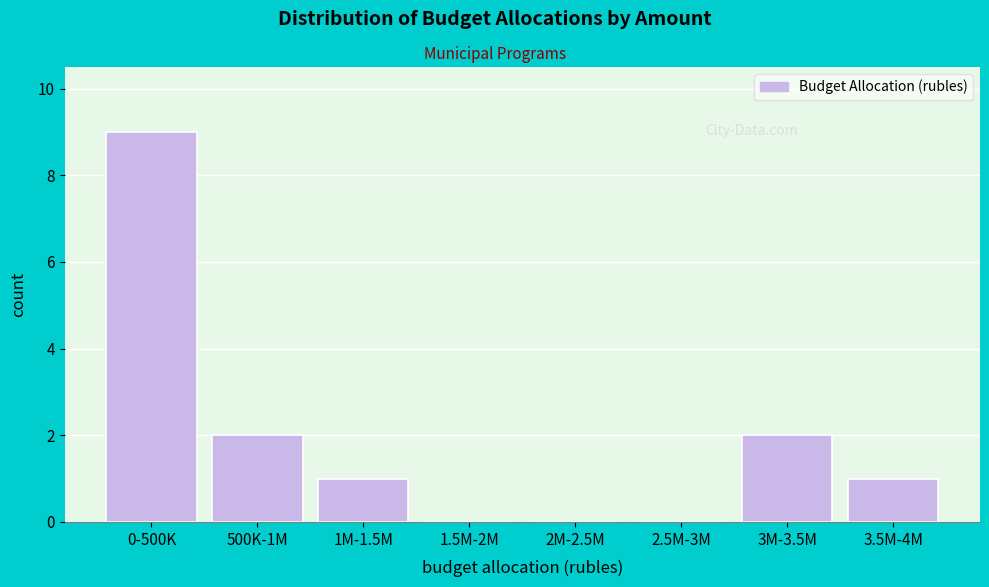

Reading left to right, what are all the values shown in this chart?

0-500K=9	500K-1M=2	1M-1.5M=1	1.5M-2M=0	2M-2.5M=0	2.5M-3M=0	3M-3.5M=2	3.5M-4M=1